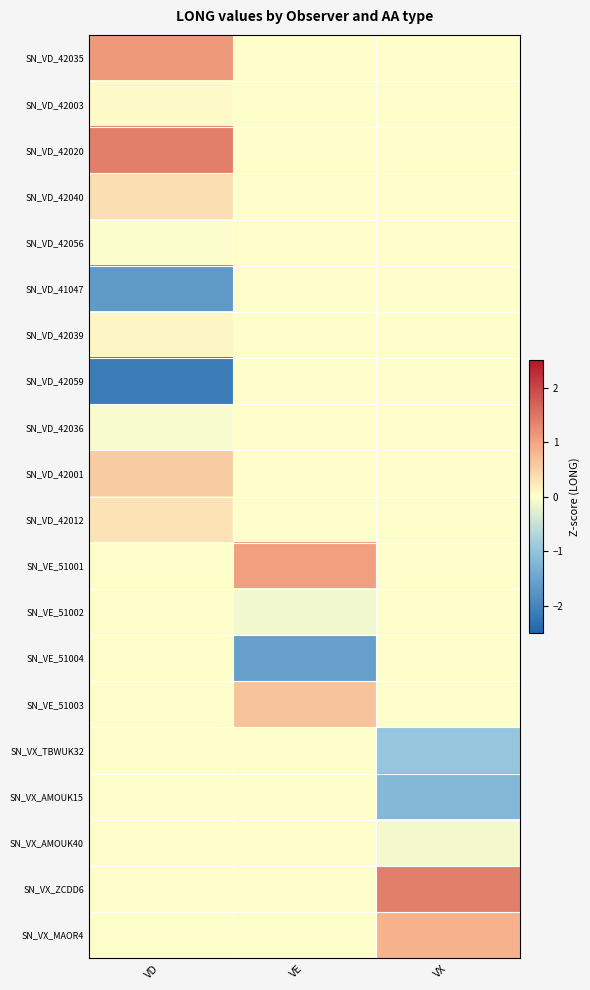

Rank the series by their maximum value, from highest to lowest.

SN_VD_42020, SN_VX_ZCDD6, SN_VD_42035, SN_VE_51001, SN_VX_MAOR4, SN_VE_51003, SN_VD_42001, SN_VD_42040, SN_VD_42012, SN_VD_42039, SN_VD_42003, SN_VD_42056, SN_VD_41047, SN_VD_42059, SN_VD_42036, SN_VE_51002, SN_VE_51004, SN_VX_TBWUK32, SN_VX_AMOUK15, SN_VX_AMOUK40